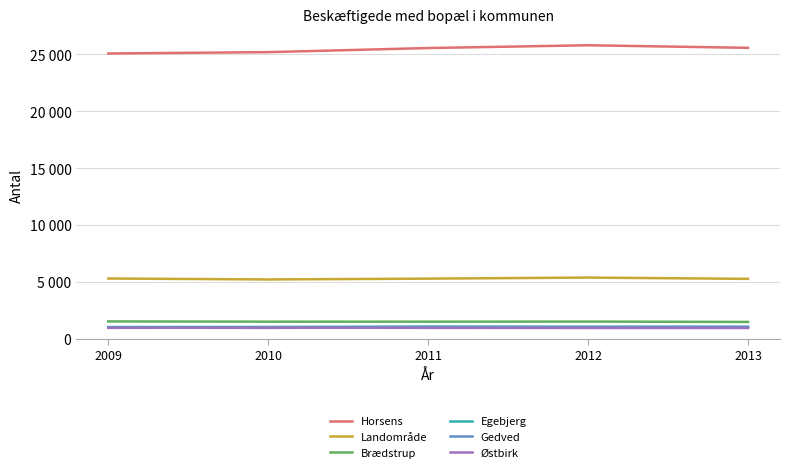

Between 2009 and 2011, which series saw the biggest shift?

Horsens